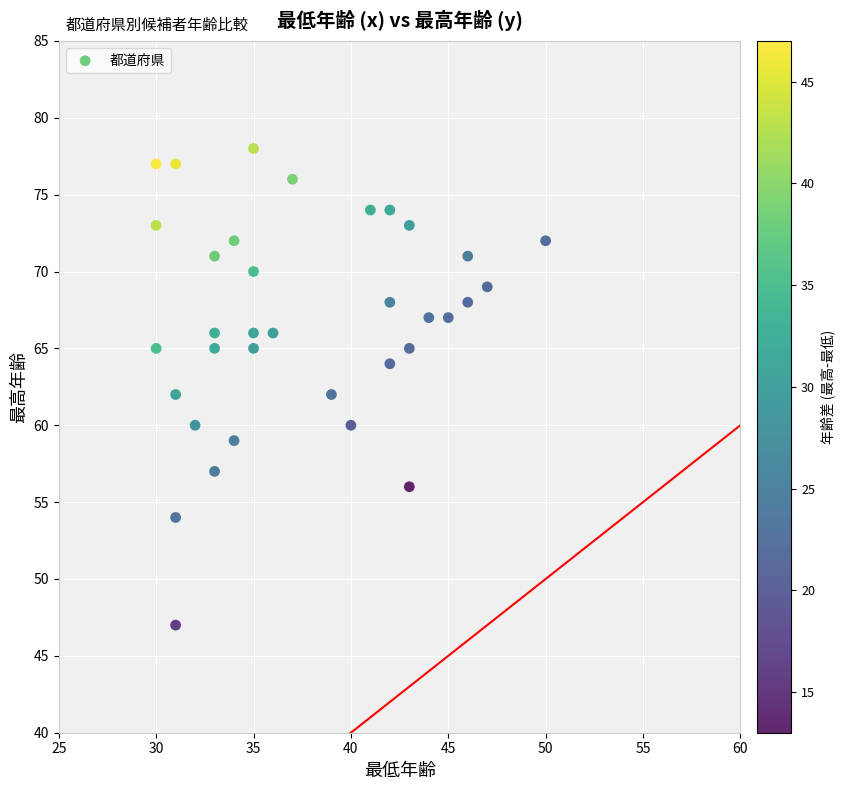

What is the range of X values (max minus min)?

20